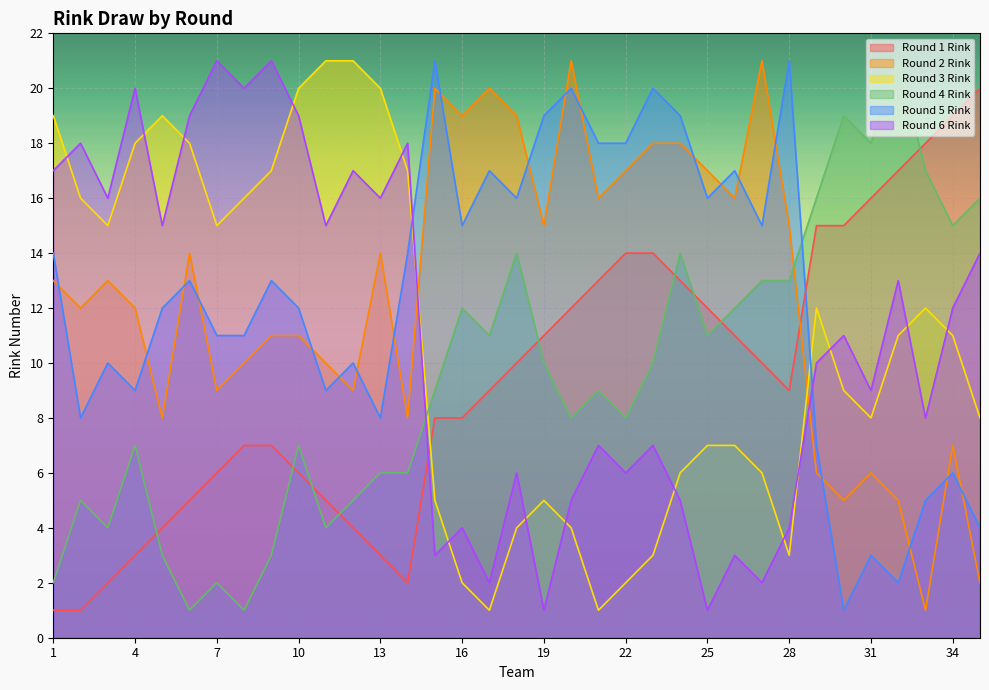

Which series ends up on top after the final intersection of Round 3 Rink and Round 6 Rink?

Round 6 Rink